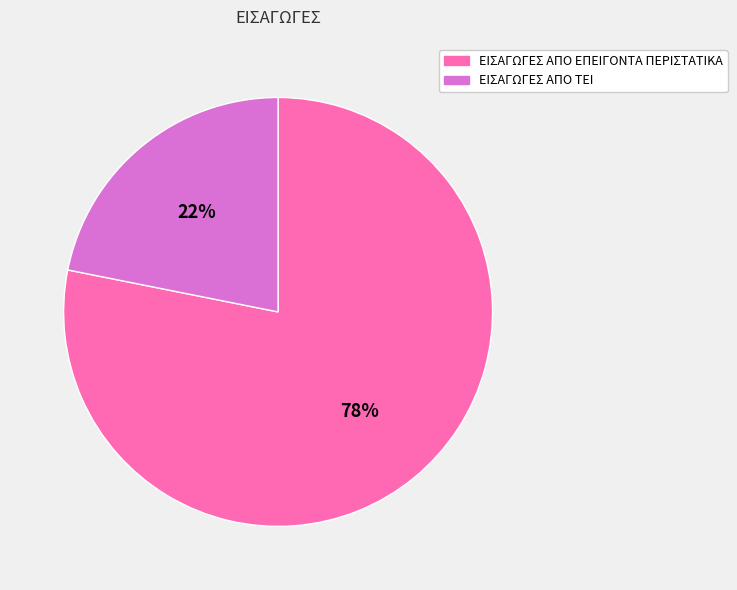

What is the largest slice in the pie chart?

ΕΙΣΑΓΩΓΕΣ ΑΠΟ ΕΠΕΙΓΟΝΤΑ ΠΕΡΙΣΤΑΤΙΚΑ